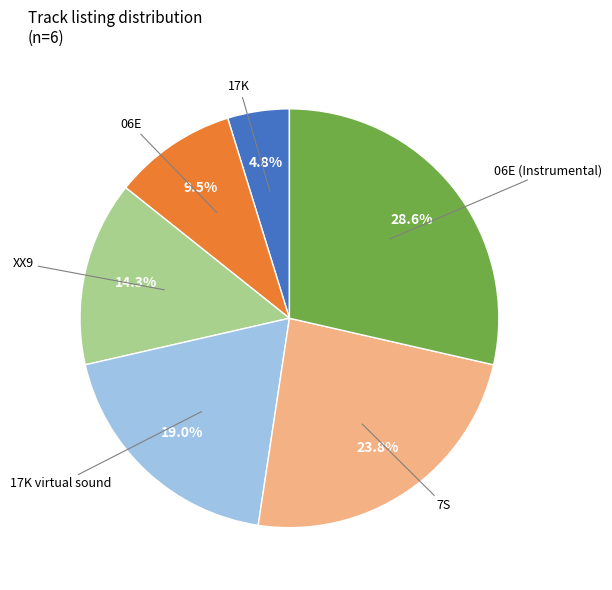

Is it true that 06E (Instrumental) is 41% of the pie?

False